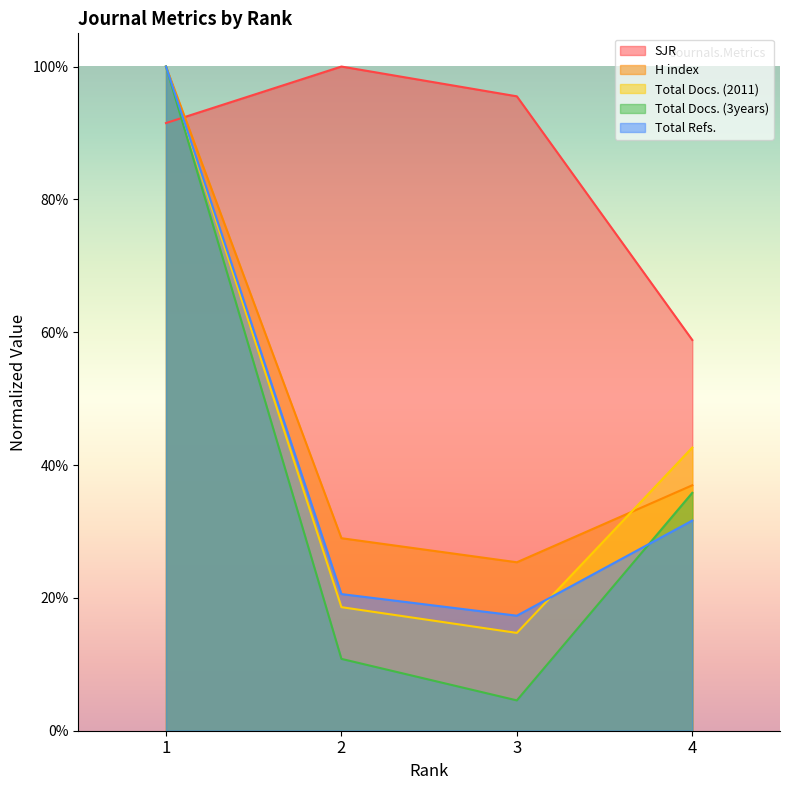

How many lines are shown in the chart?

5